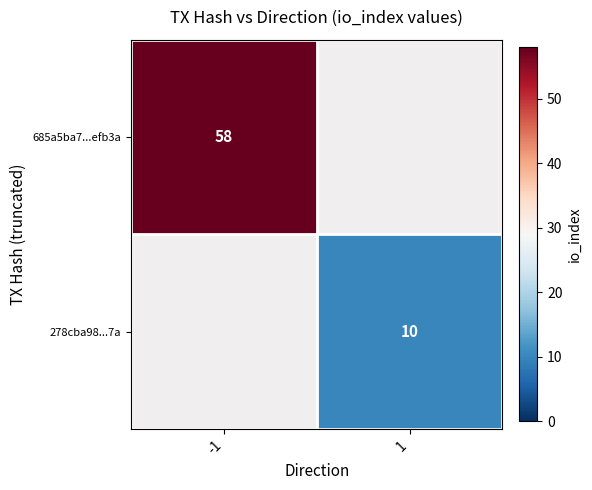

Is it true that 685a5ba7...efb3a equals 35 at -1?

False